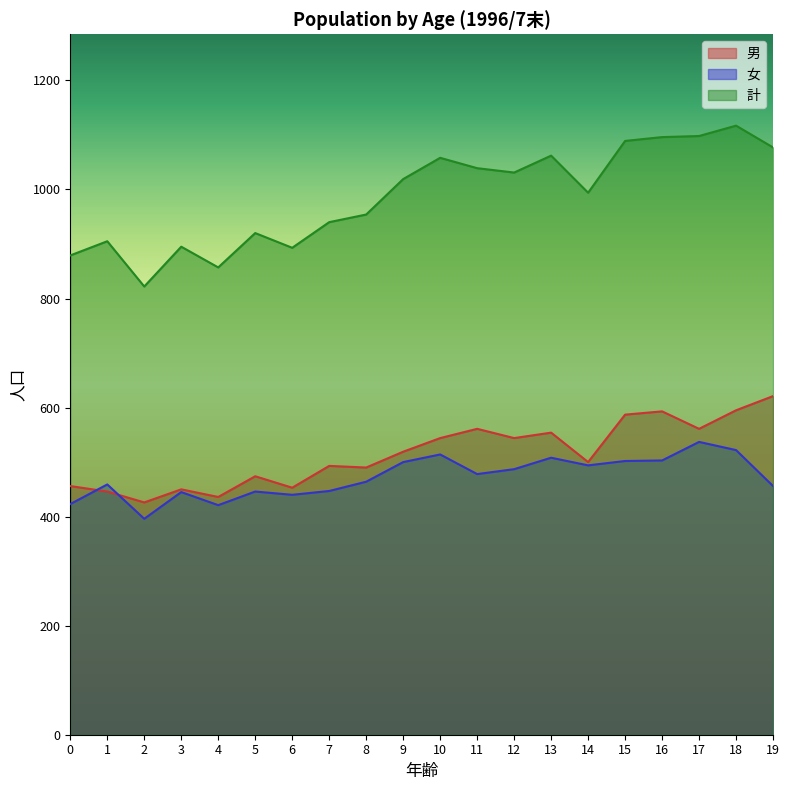

Is it true that 男 equals 721 at 8?

False